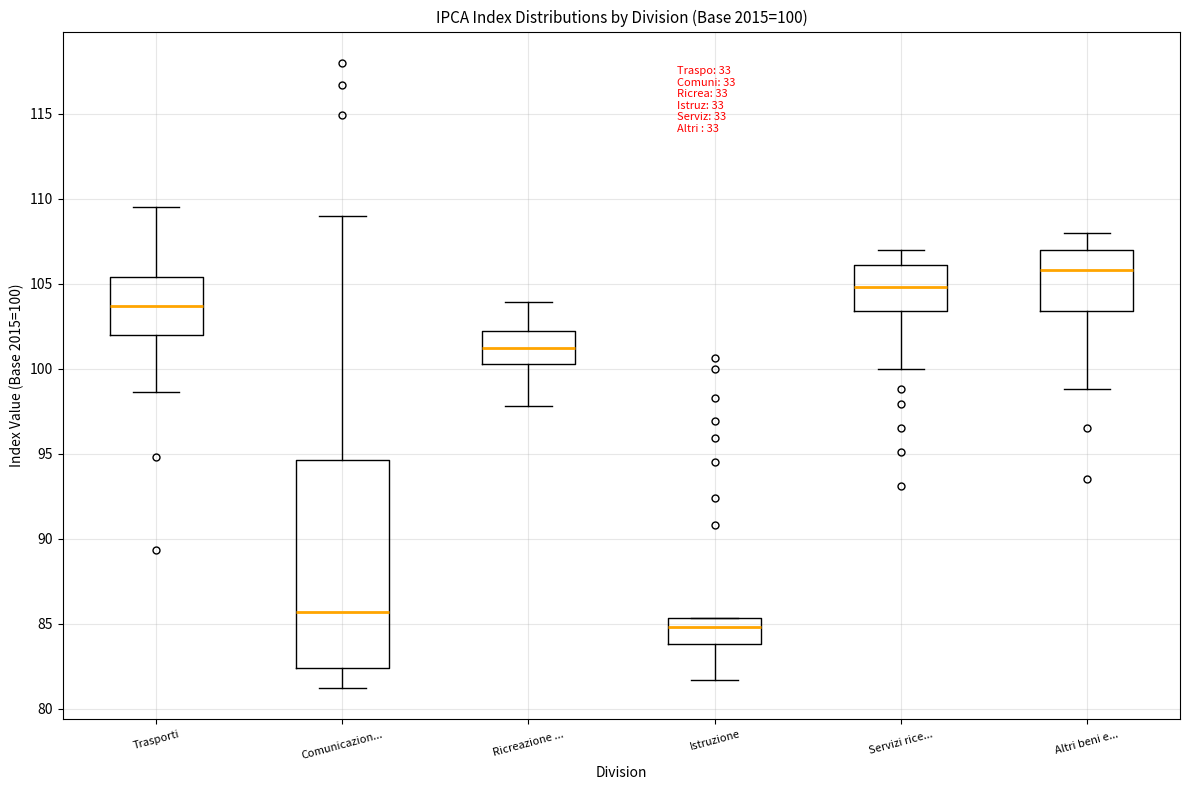

Comparing the boxes themselves (not the whiskers), which one is the tallest?

Comunicazion...